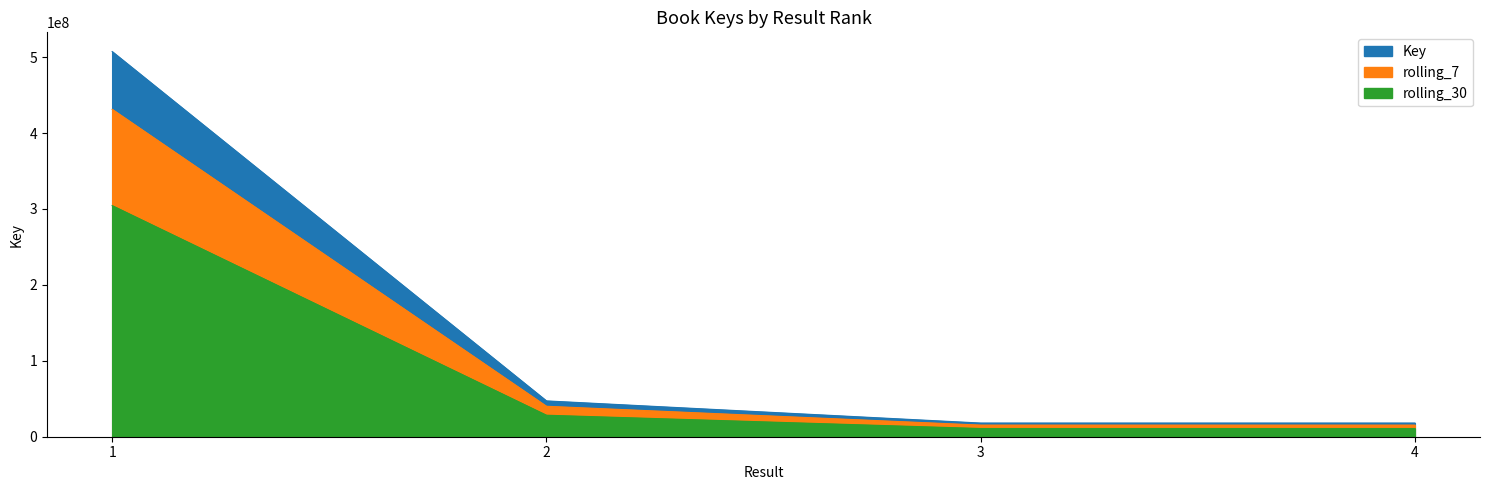

Does the chart have visible grid lines?

No